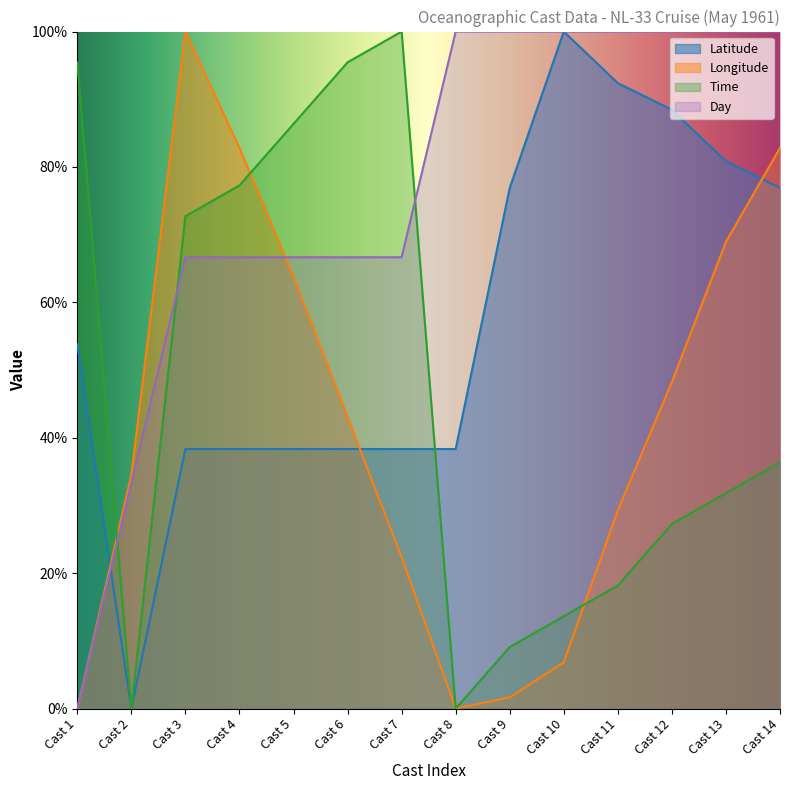

What are all the series names shown in the legend?

Latitude, Longitude, Time, Day